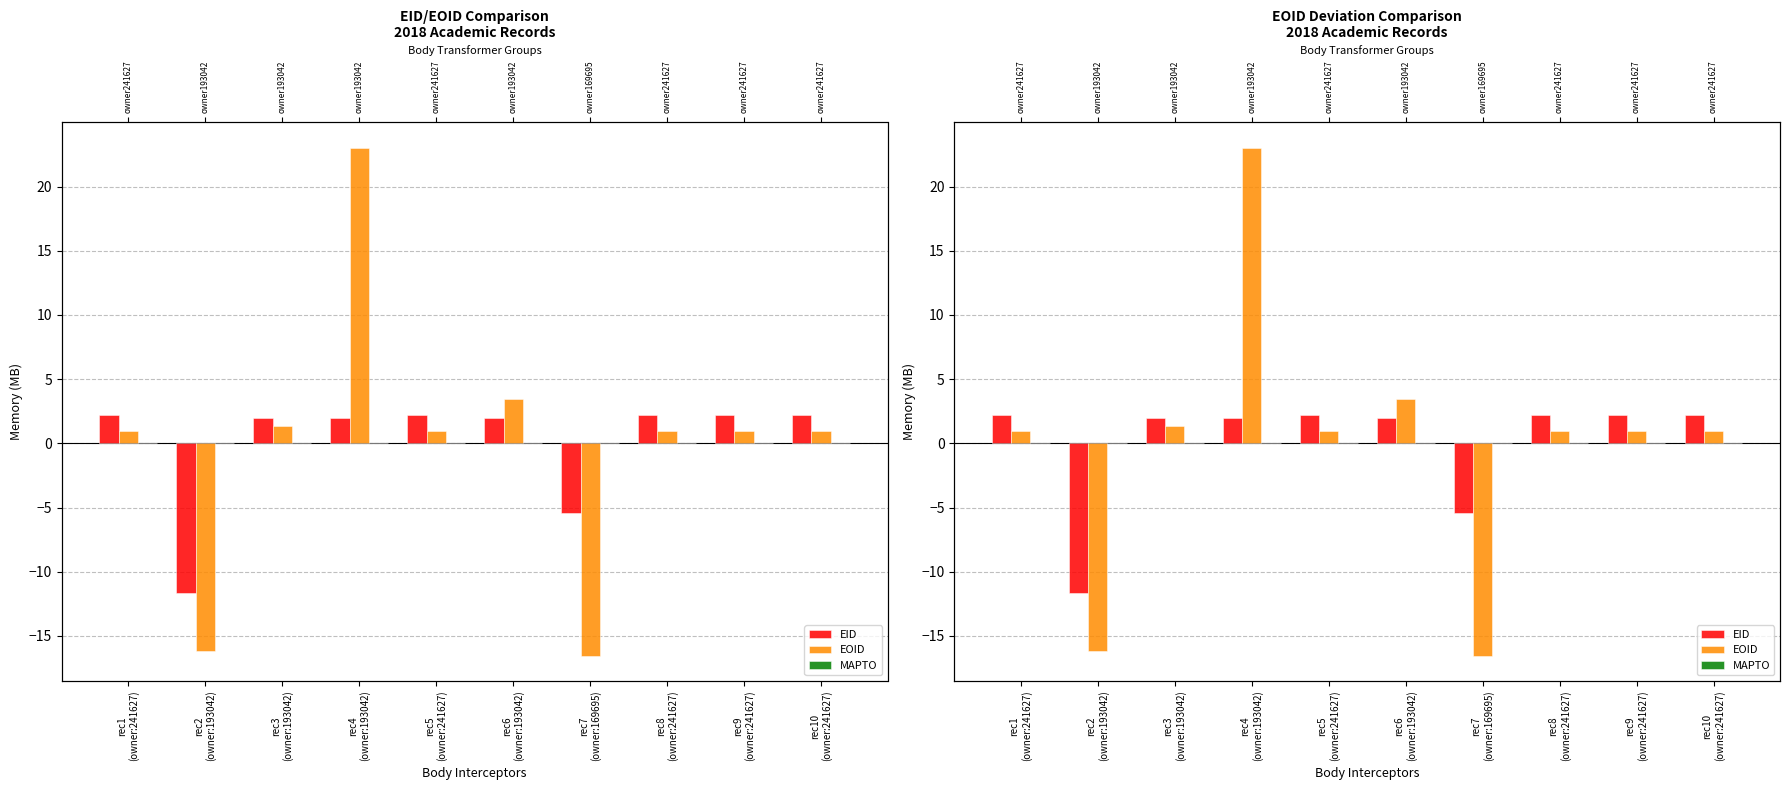

Reading left to right, what are all the values shown in this chart?

EID: 2.2	-11.7	2.0	2.0	2.2	2.0	-5.4	2.2	2.2	2.2
EOID: 1.0	-16.1	1.4	23.0	1.0	3.5	-16.5	1.0	1.0	1.0
MAPTO: 0.0	0.0	0.0	0.0	0.0	0.0	0.0	0.0	0.0	0.0